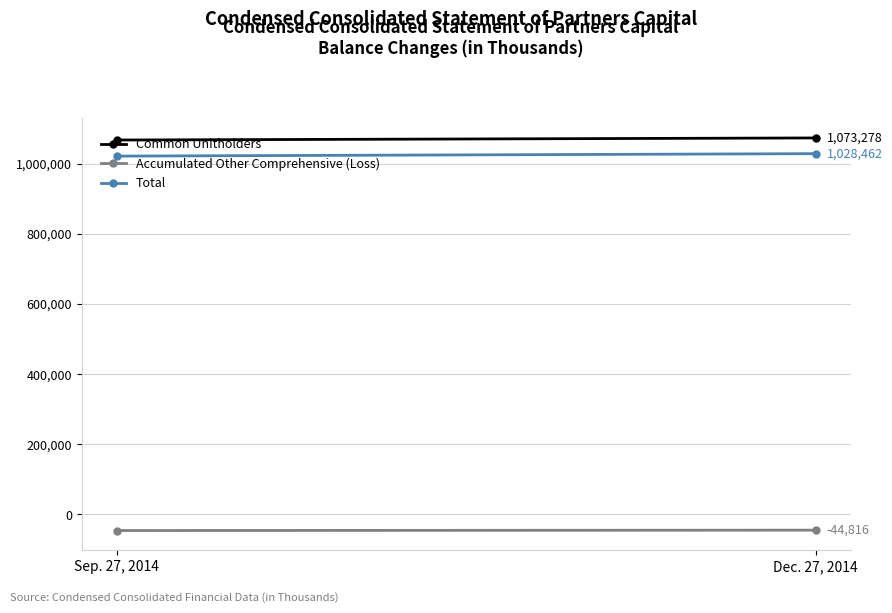

What is the greatest value displayed?

1073278